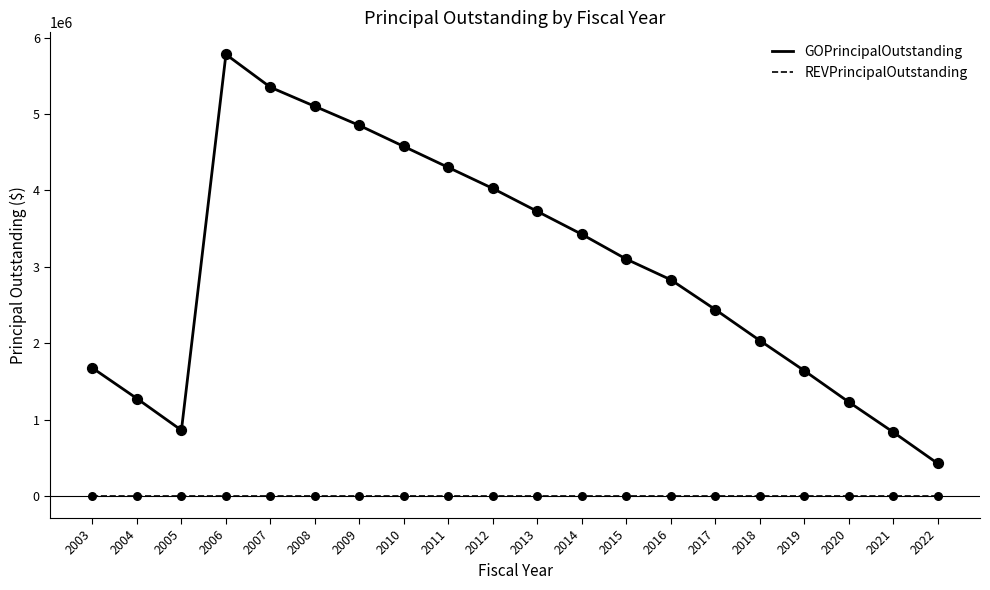

Is the value of GOPrincipalOutstanding at 2010 greater than the value of REVPrincipalOutstanding at 2007?

Yes